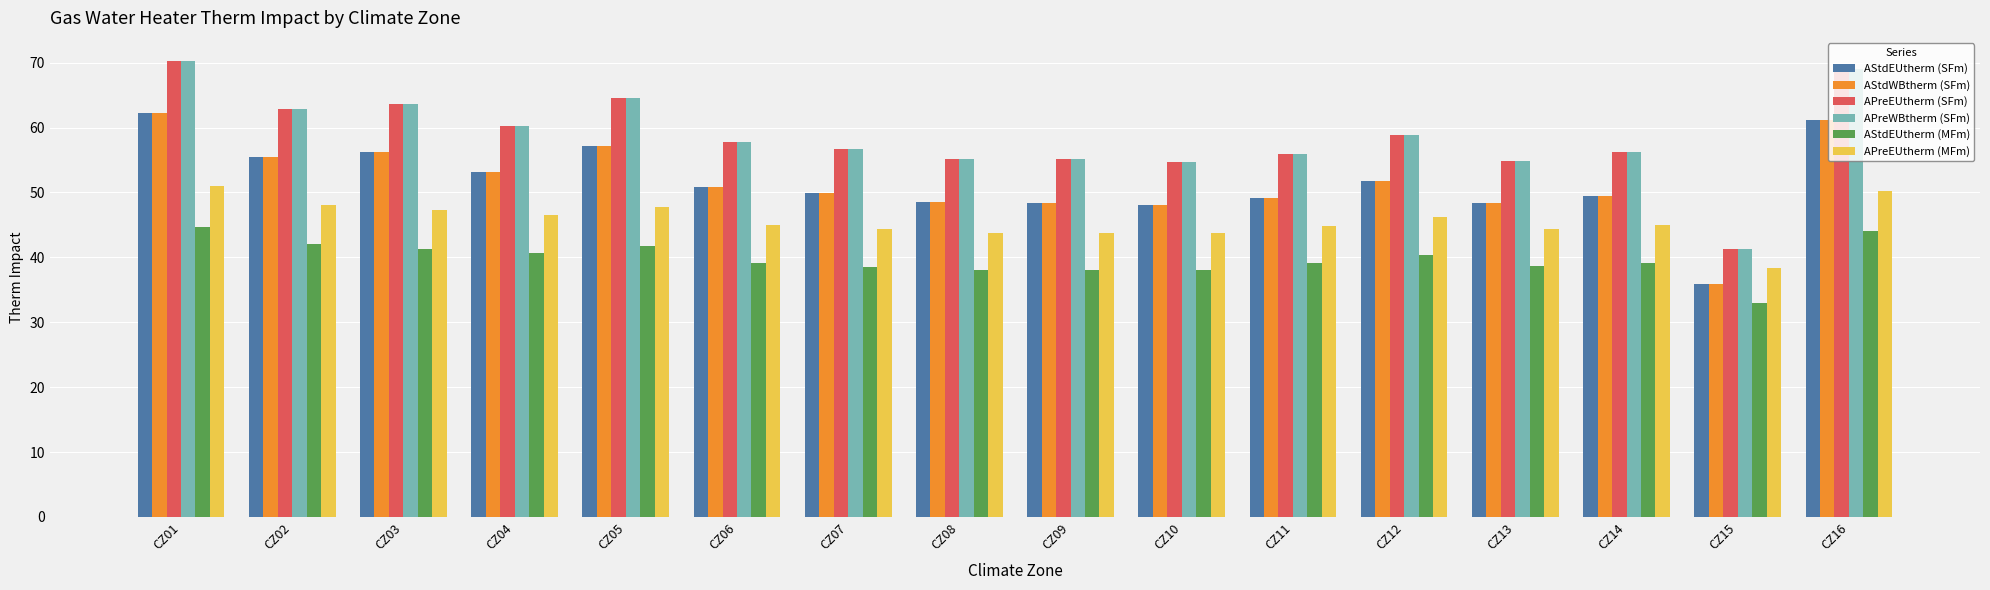

How many series are shown in this chart?

6